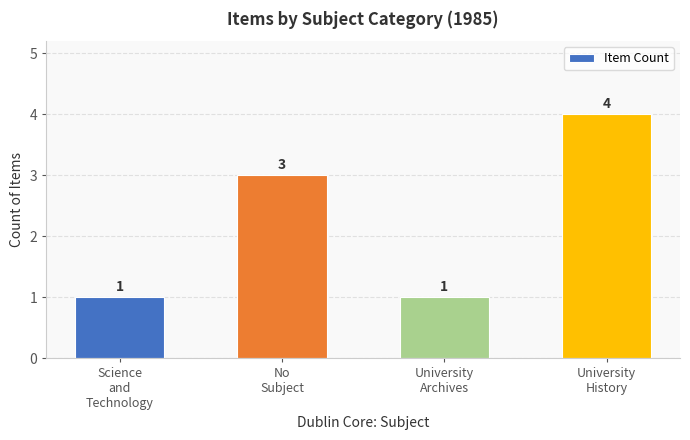

What is the sum of all values?

9